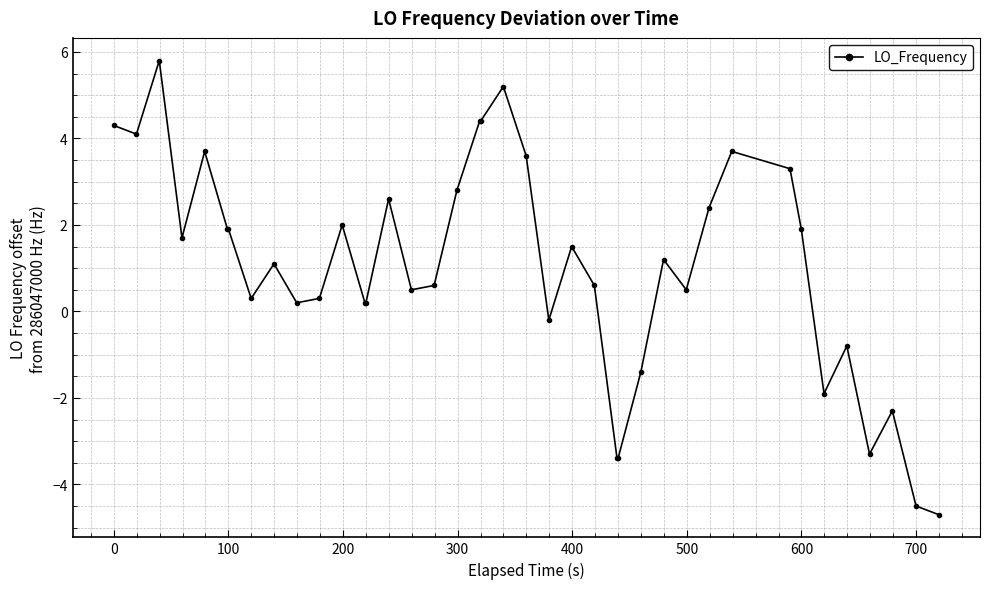

What is the sum of all values?

41.0